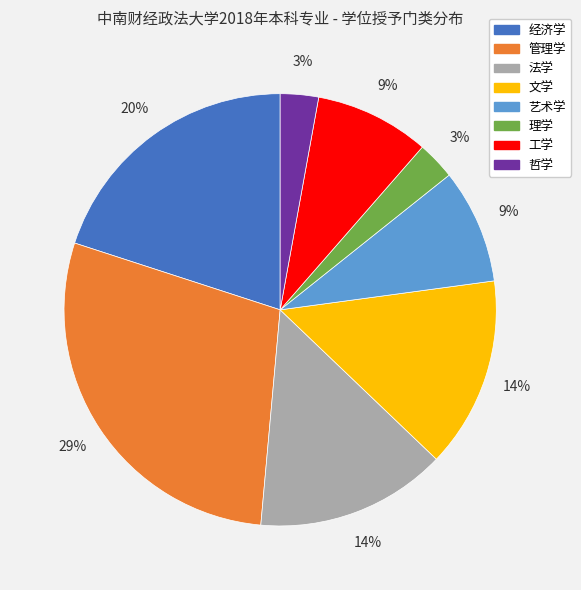

What is the ratio of the value at 理学 to the value at 工学?

0.3